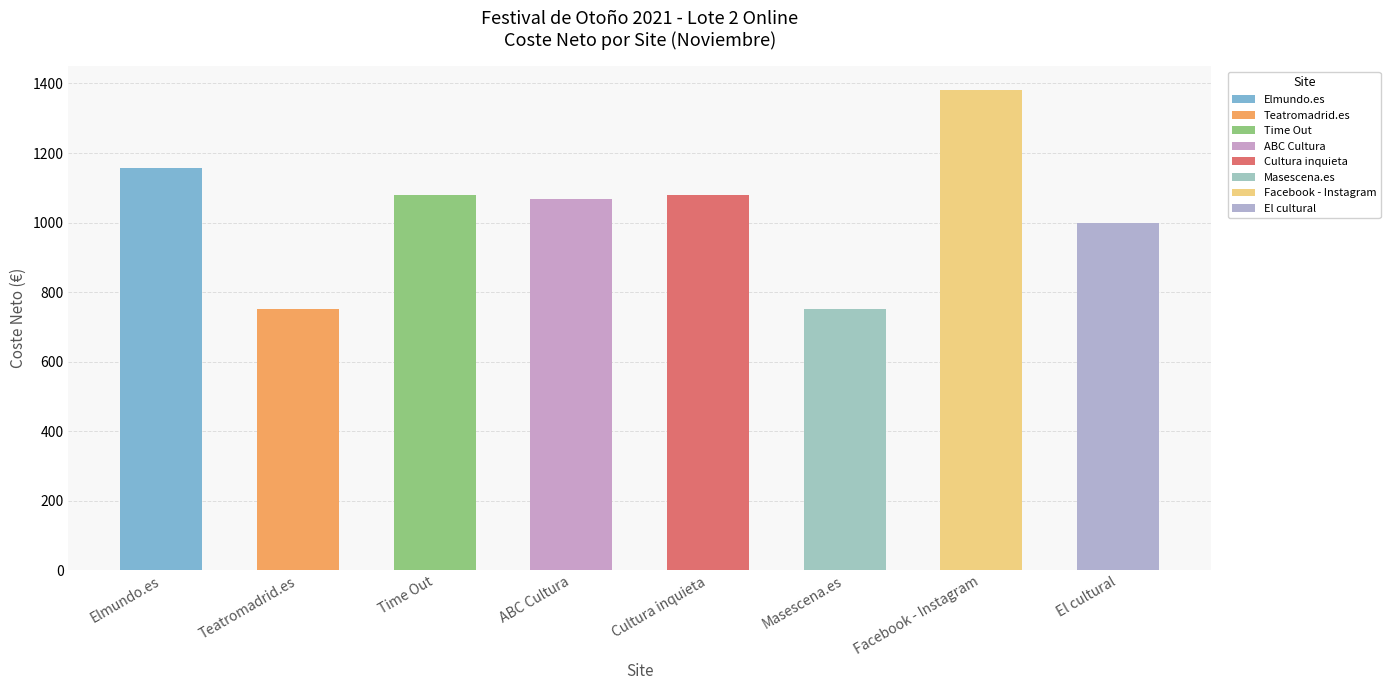

What position from the left is Masescena.es?

6